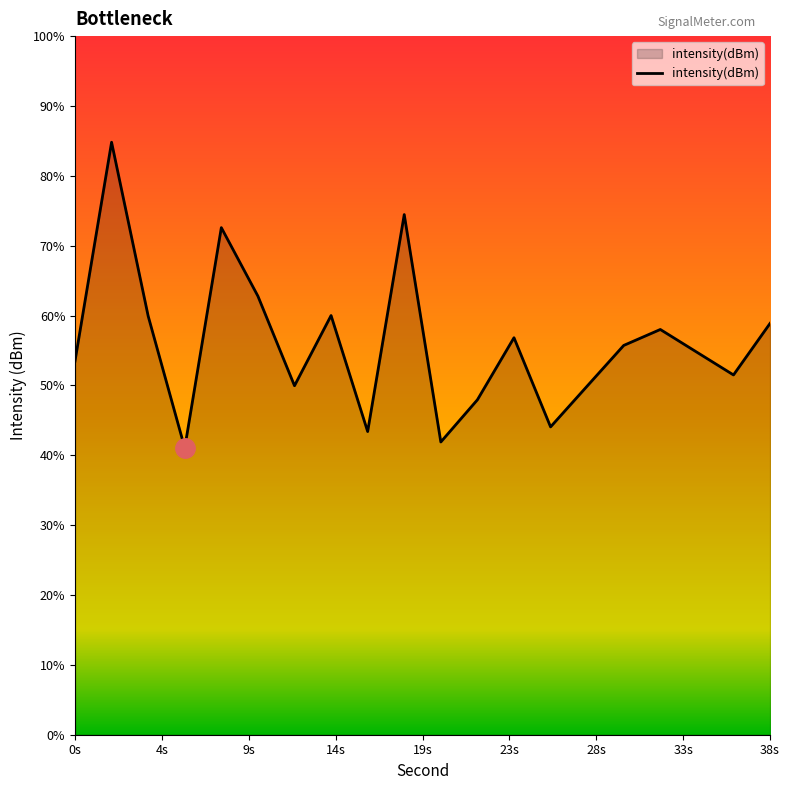

Does the chart have visible grid lines?

No